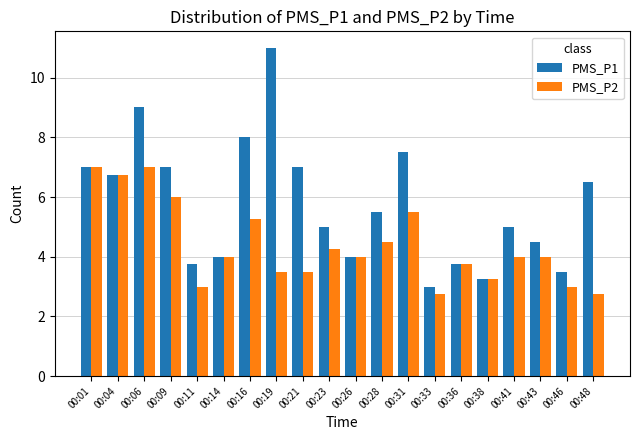

How many groups of bars are there?

20